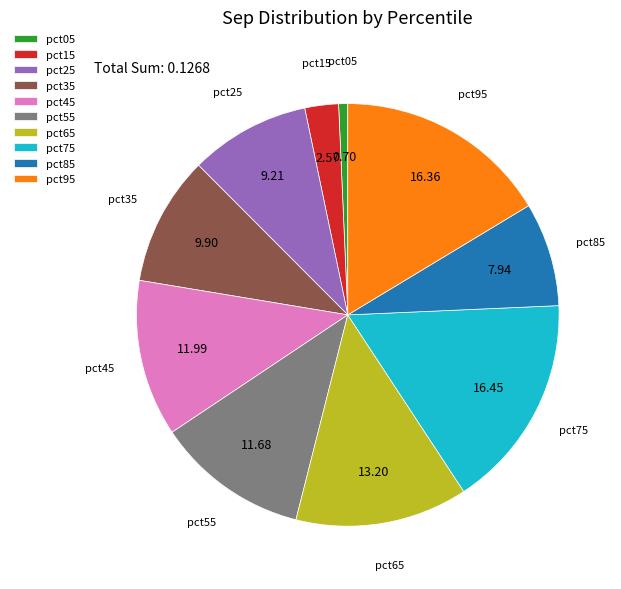

Do pct35 and pct45 together represent more than half of the pie?

No